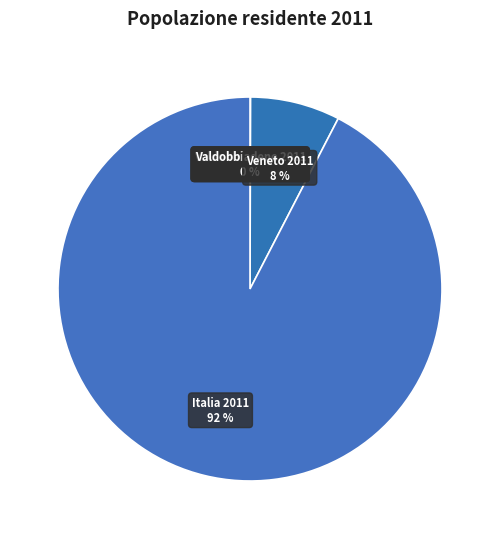

What is the largest slice in the pie chart?

Italia 2011